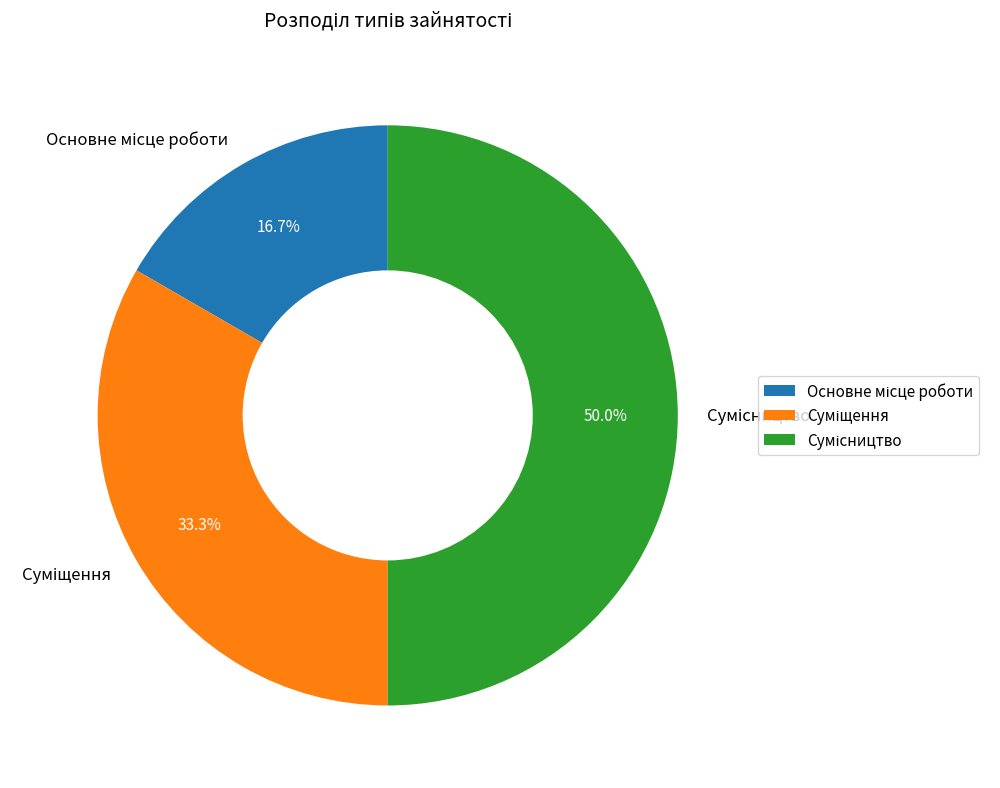

Is Суміщення the majority of the pie?

No